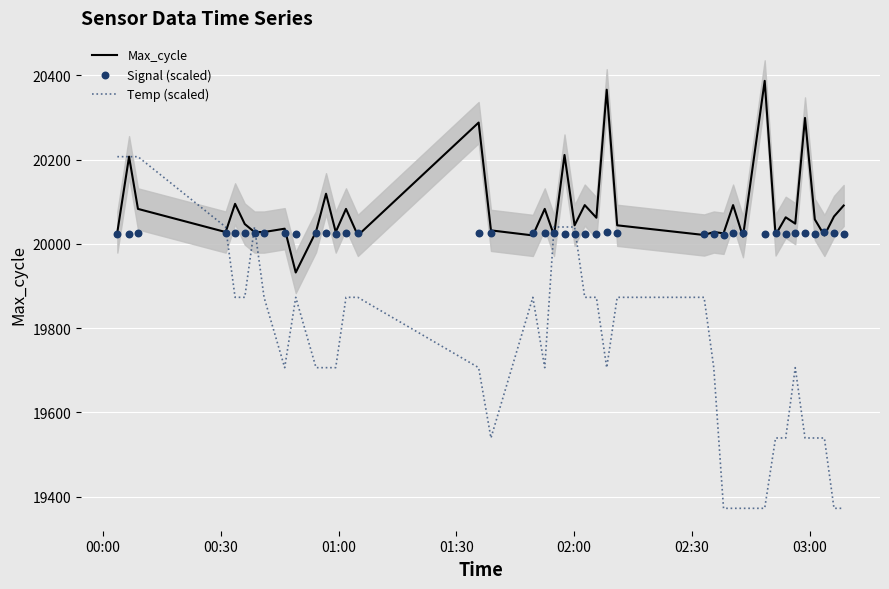

At how many categories does at least one series exceed 19726?

40